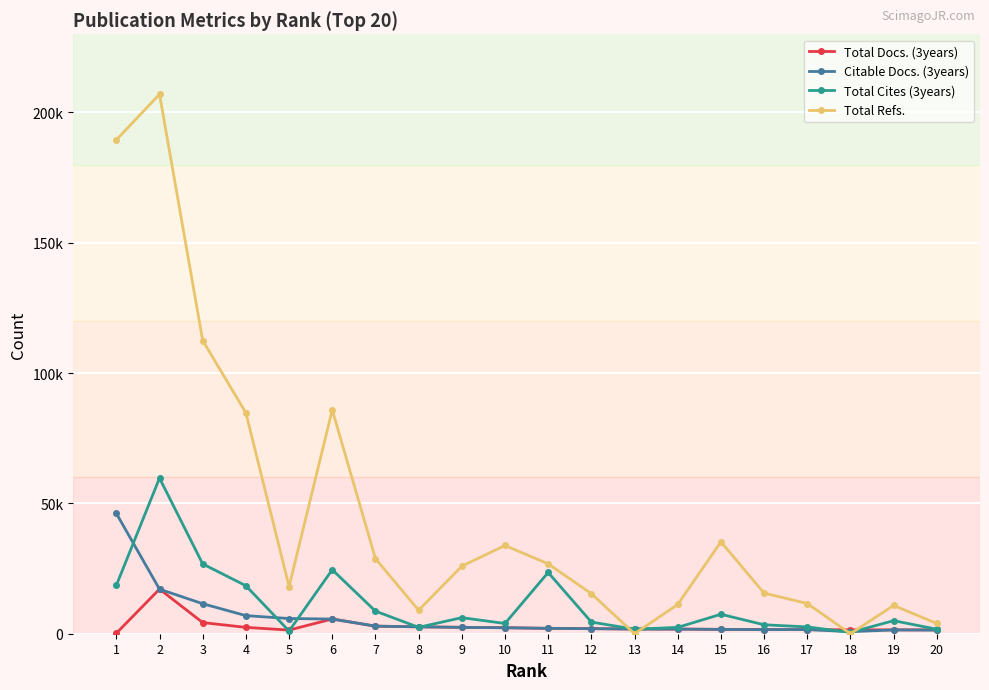

Which series changed the most between 6 and 7?

Total Refs.